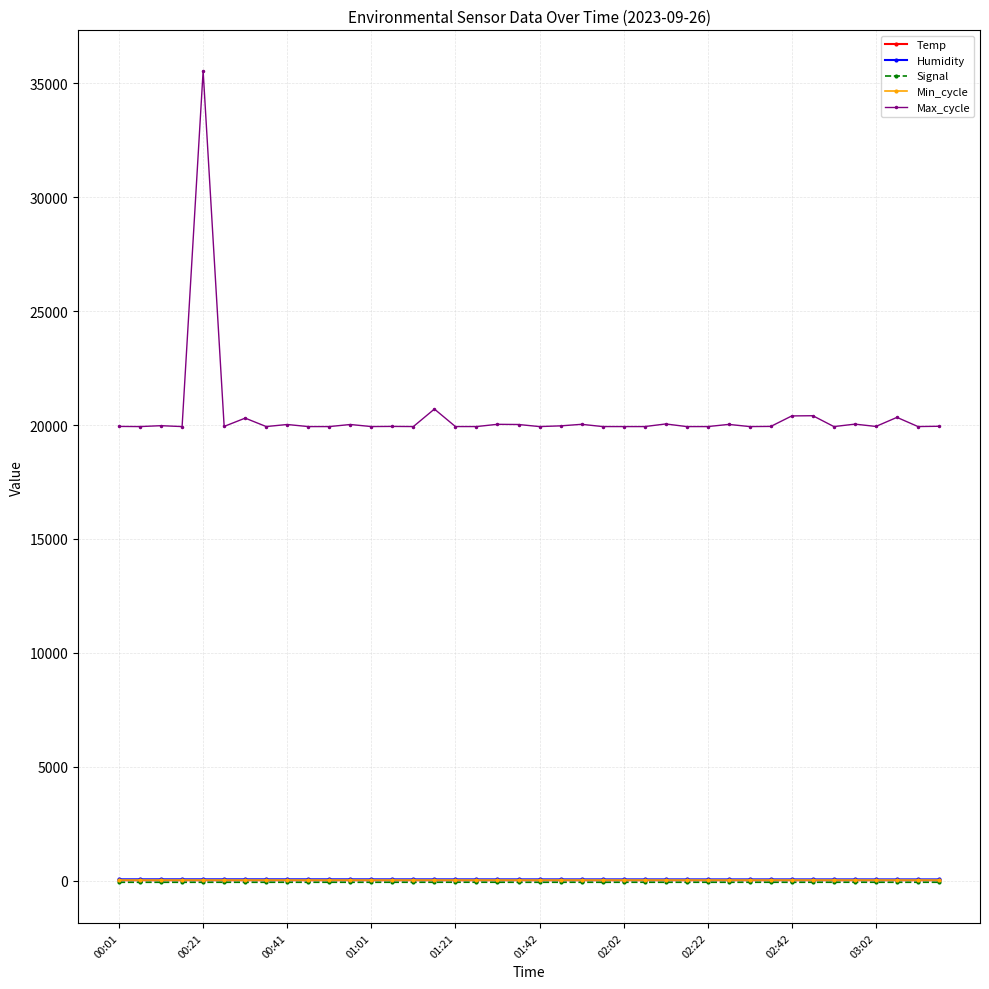

Count the number of data series in this chart.

5